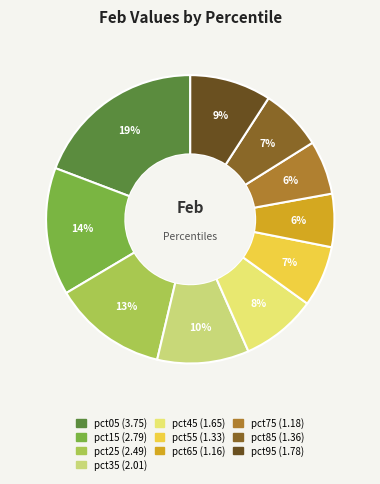

How many segments does this pie chart have?

10